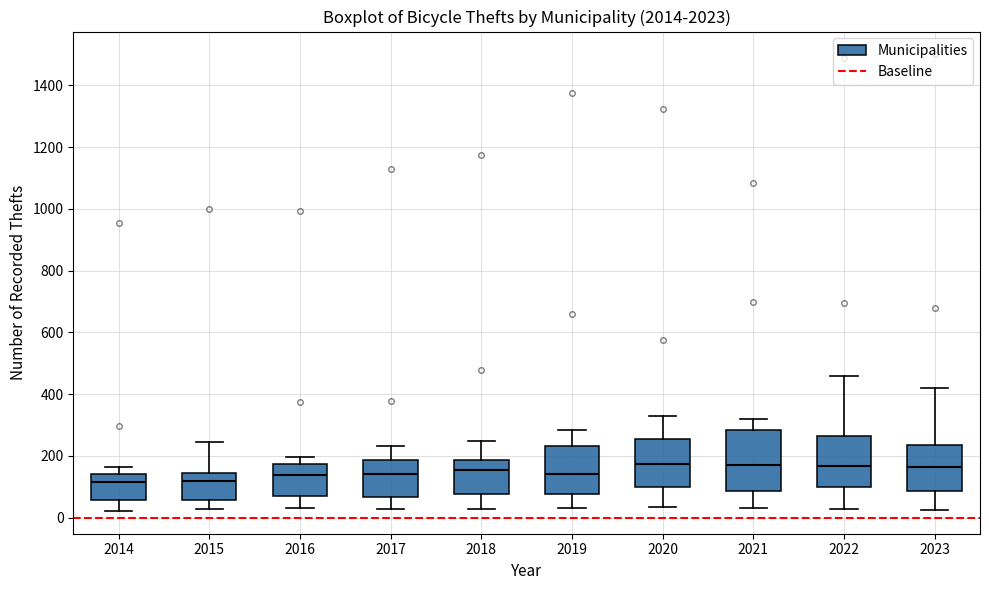

Reading left to right, read every box against the y-axis: the position of its median line, the range the box covers, and the ends of its whiskers. The values are not printed on the chart, so give them approximately, as read against the axis.

2014: median 120, box 60 to 140, whiskers 20 to 160
2015: median 120, box 60 to 140, whiskers 20 to 240
2016: median 140, box 60 to 180, whiskers 40 to 200
2017: median 140, box 60 to 180, whiskers 20 to 240
2018: median 160, box 80 to 180, whiskers 20 to 240
2019: median 140, box 80 to 240, whiskers 40 to 280
2020: median 180, box 100 to 260, whiskers 40 to 320
2021: median 180, box 80 to 280, whiskers 40 to 320
2022: median 160, box 100 to 260, whiskers 20 to 460
2023: median 160, box 80 to 240, whiskers 20 to 420